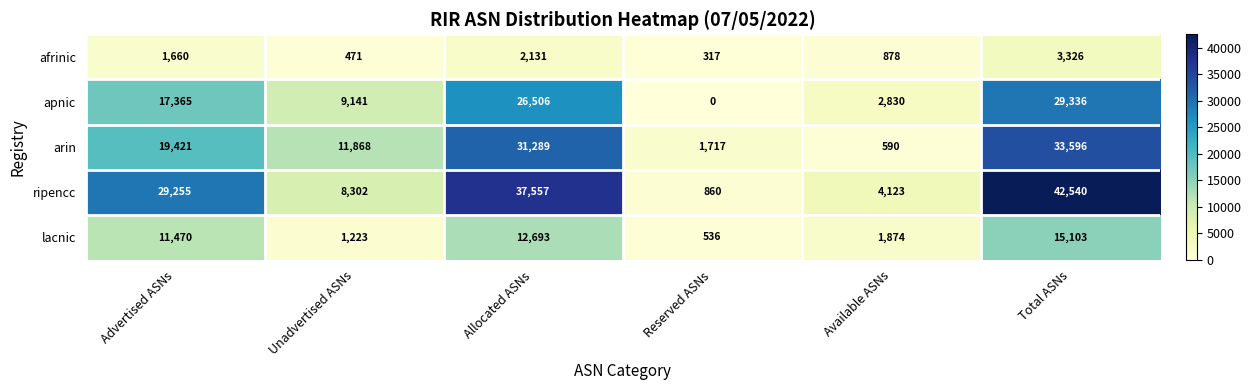

List the series in order of their peak value, highest first.

ripencc, arin, apnic, lacnic, afrinic